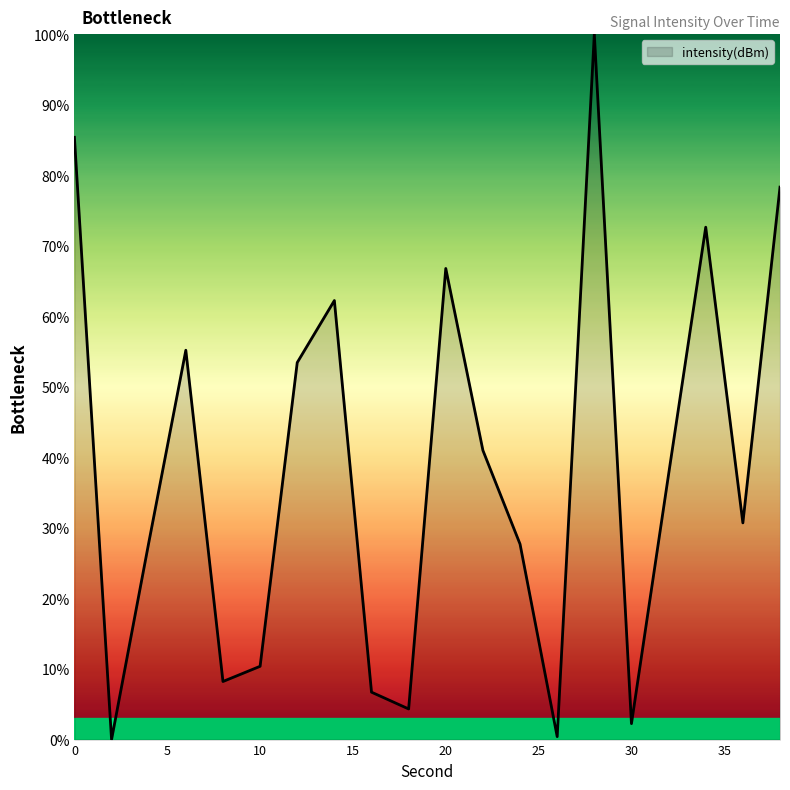

What is the maximum value shown in the chart?

100.0